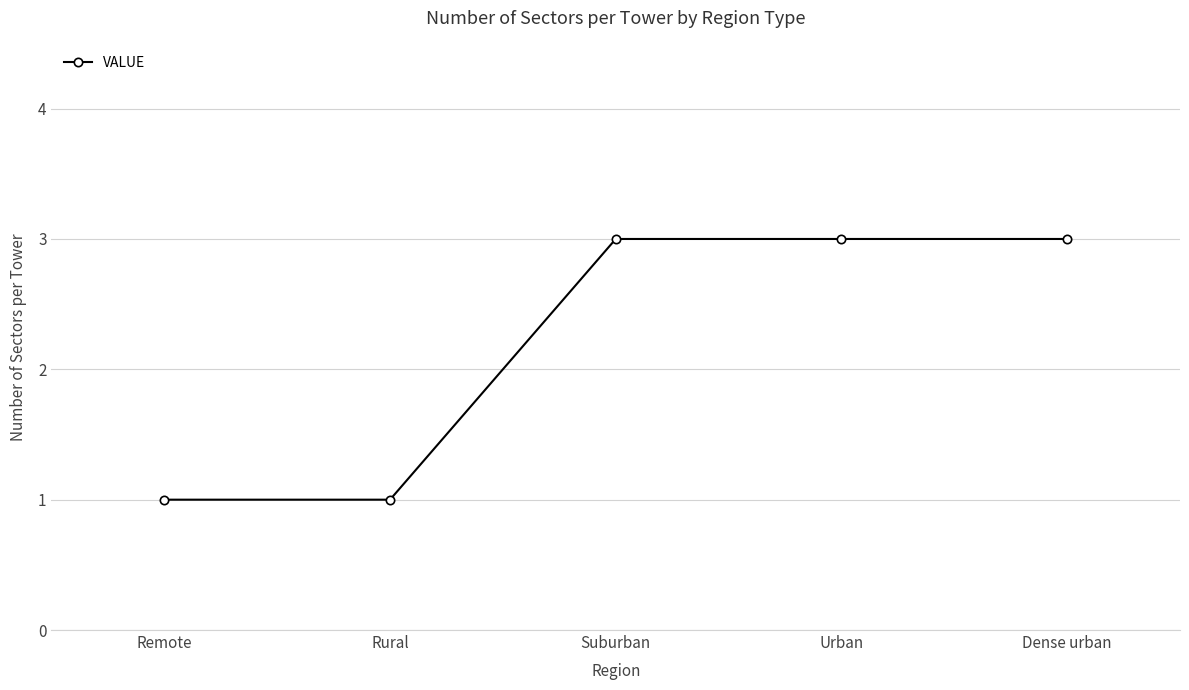

What is the label of the 4th point from the left?

Urban